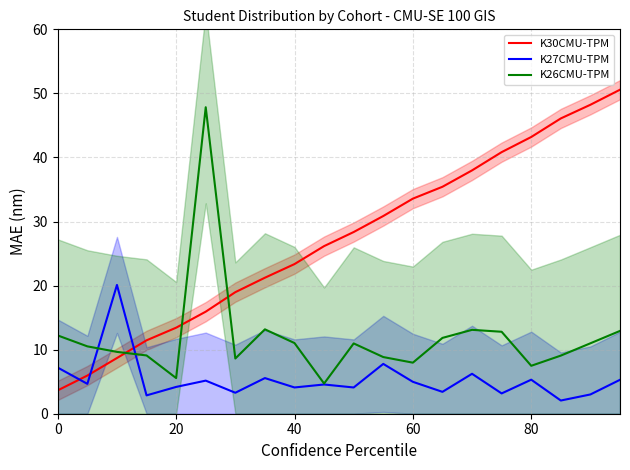

The K26CMU-TPM series shows 9.7 at 80. True or false?

False